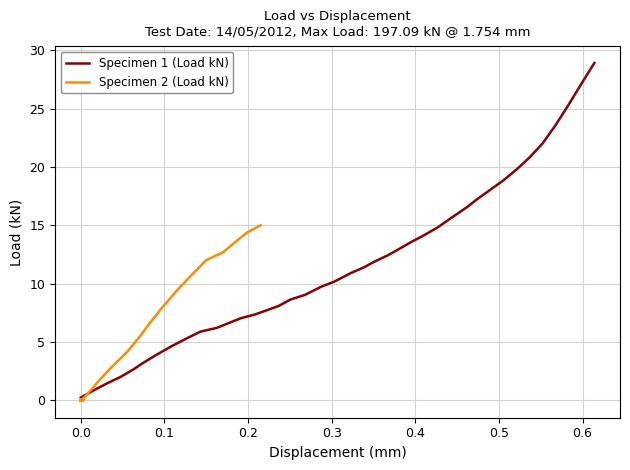

What is the maximum value for Specimen 1 (Load kN)?

28.9